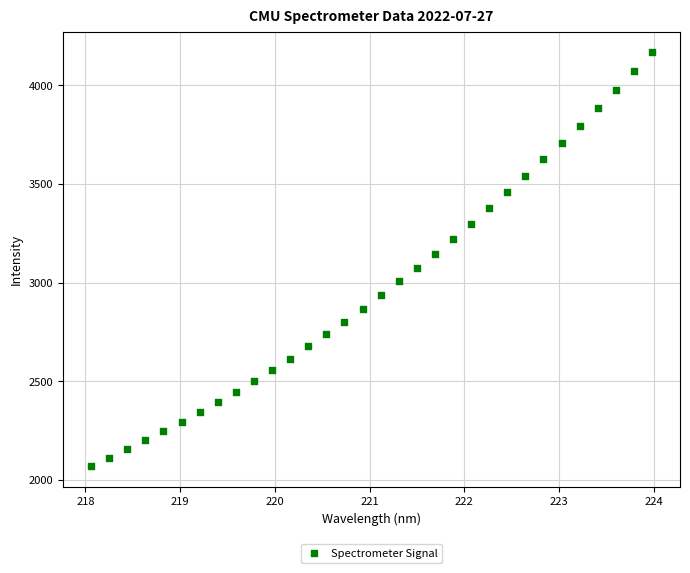

What is the range of X values (max minus min)?

5.9